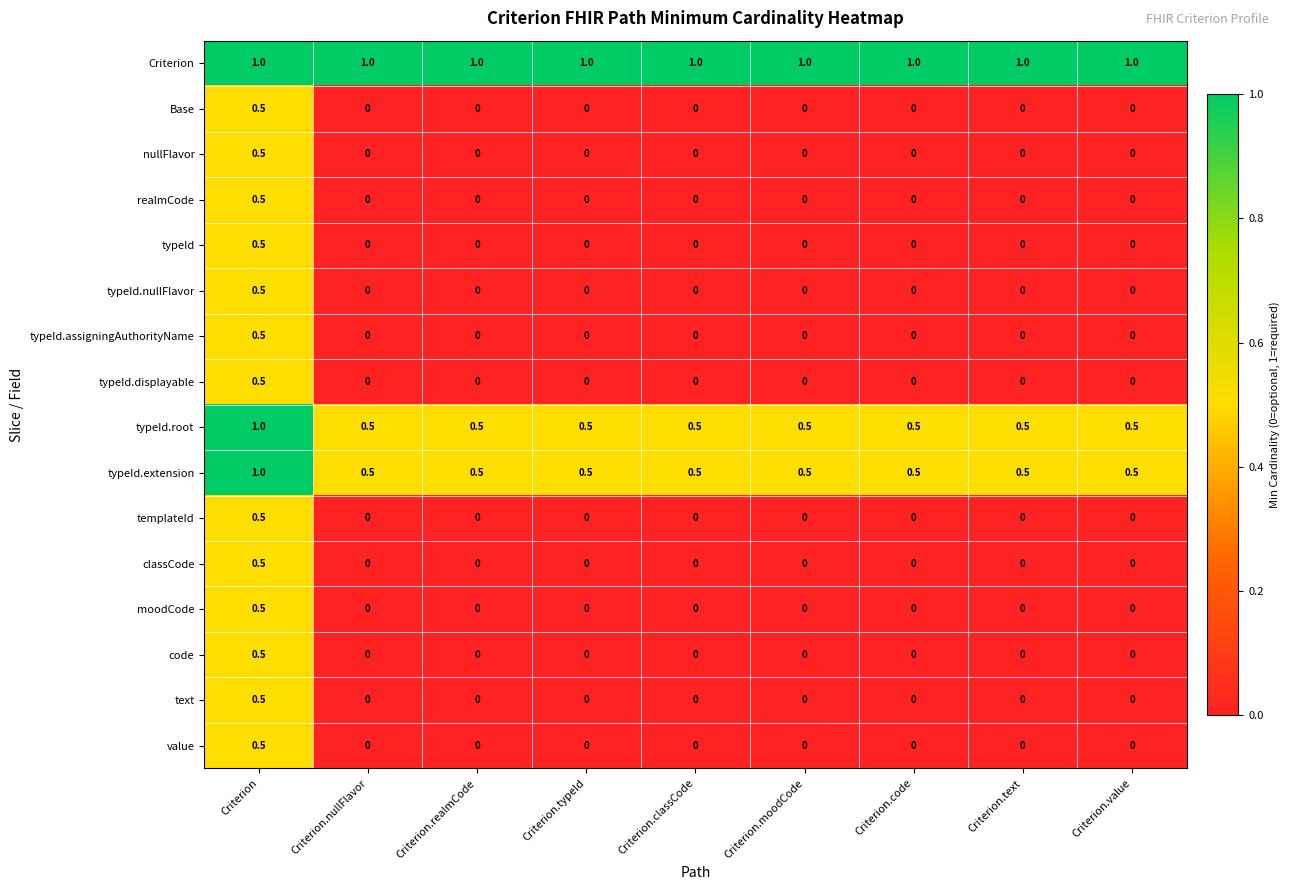

What is the maximum value shown in the chart?

1.0